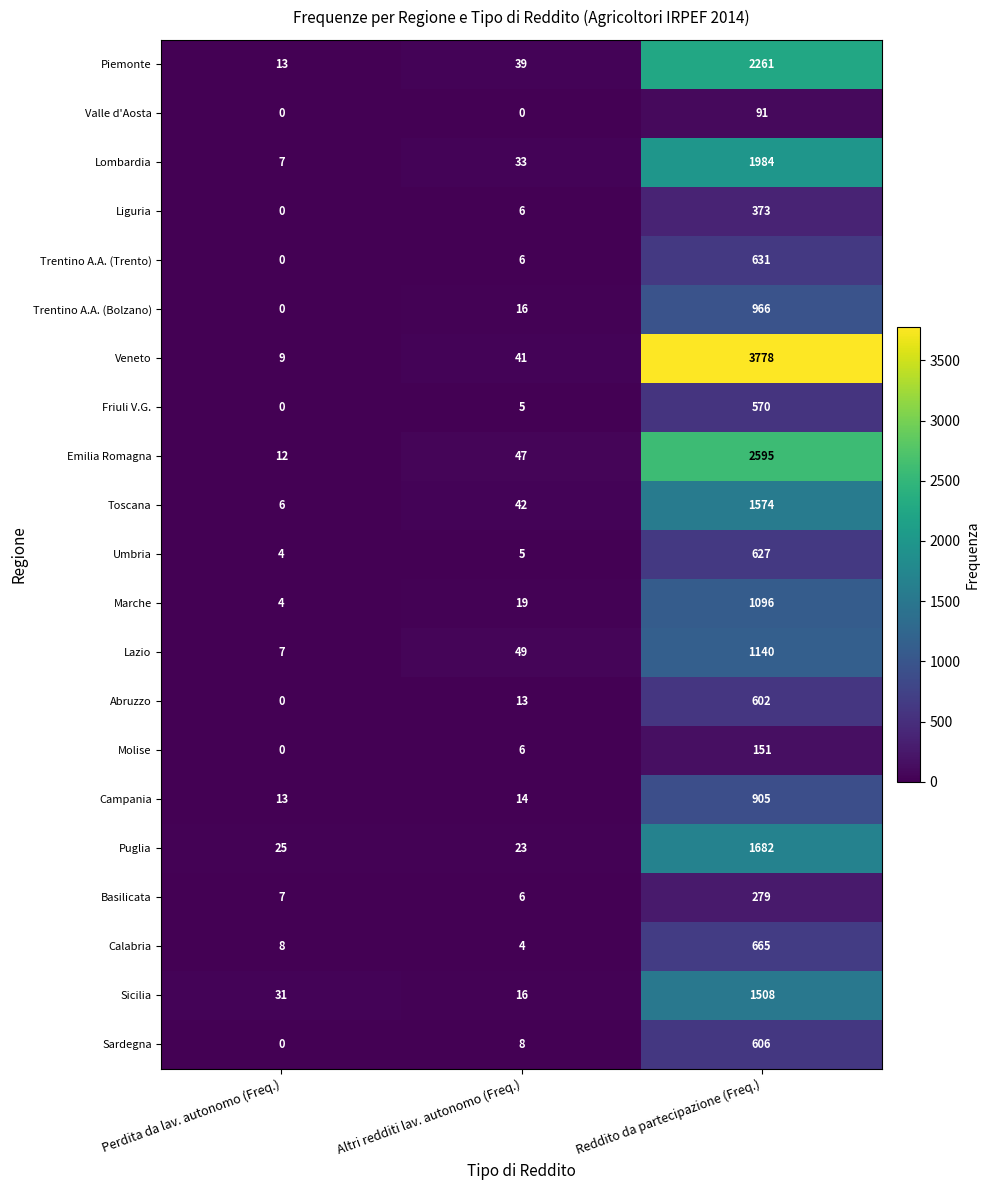

At Reddito da partecipazione (Freq.), list the series in order from largest to smallest.

Veneto, Emilia Romagna, Piemonte, Lombardia, Puglia, Toscana, Sicilia, Lazio, Marche, Trentino A.A. (Bolzano), Campania, Calabria, Trentino A.A. (Trento), Umbria, Sardegna, Abruzzo, Friuli V.G., Liguria, Basilicata, Molise, Valle d'Aosta